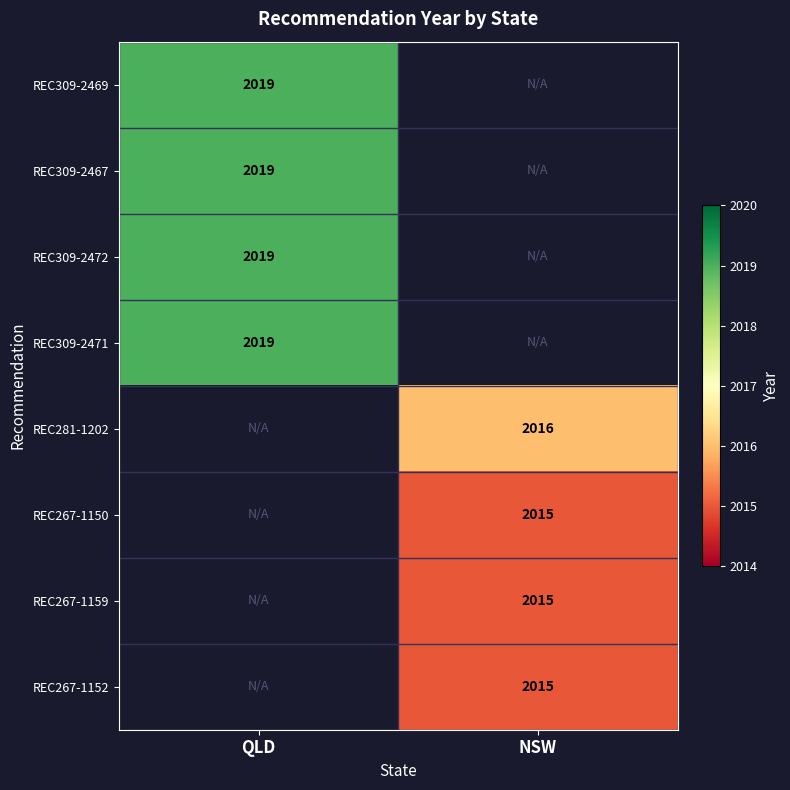

The value of REC267-1152 at NSW is 2868. True or false?

False